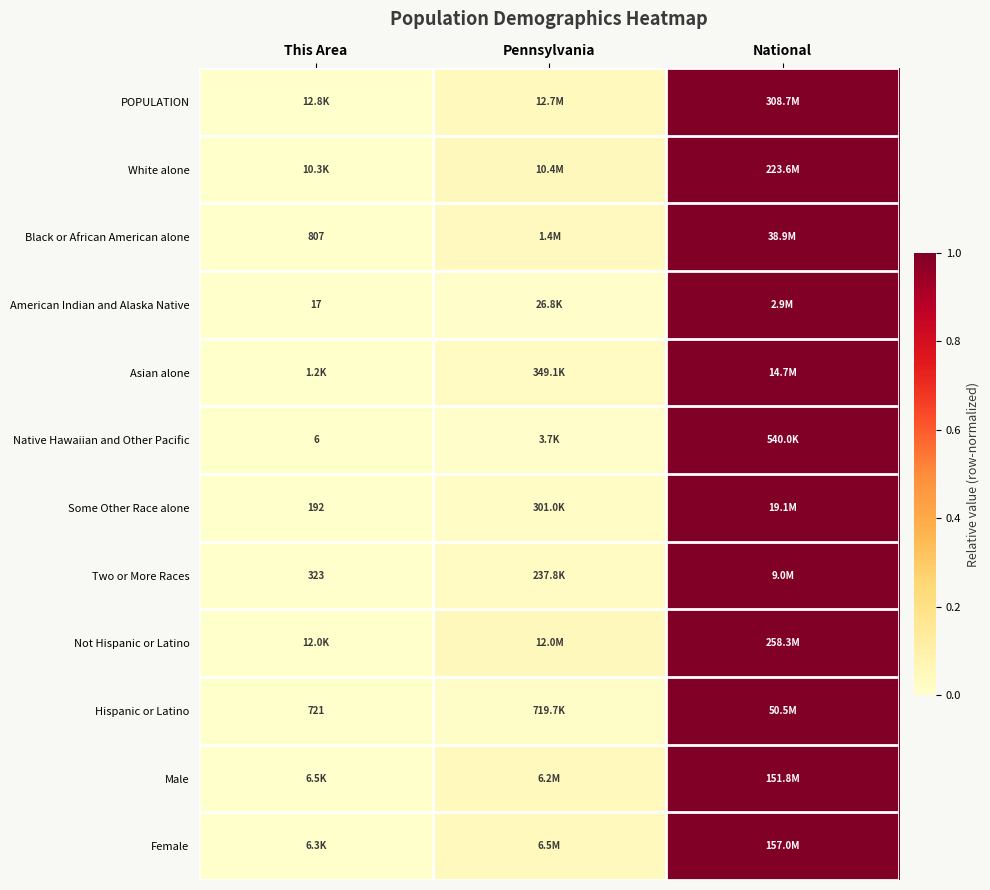

At how many categories does at least one series exceed 0?

3